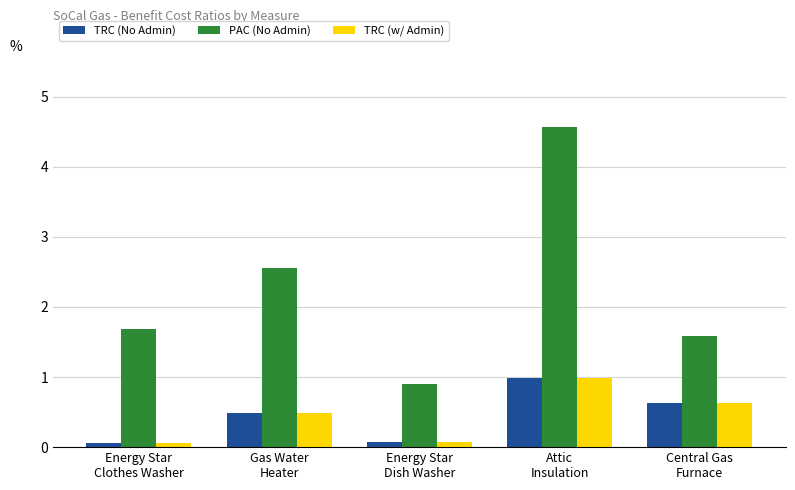

Reading right to left, list all the values displayed in this chart.

TRC (No Admin): 0.6	1.0	0.1	0.5	0.1
PAC (No Admin): 1.6	4.6	0.9	2.6	1.7
TRC (w/ Admin): 0.6	1.0	0.1	0.5	0.1